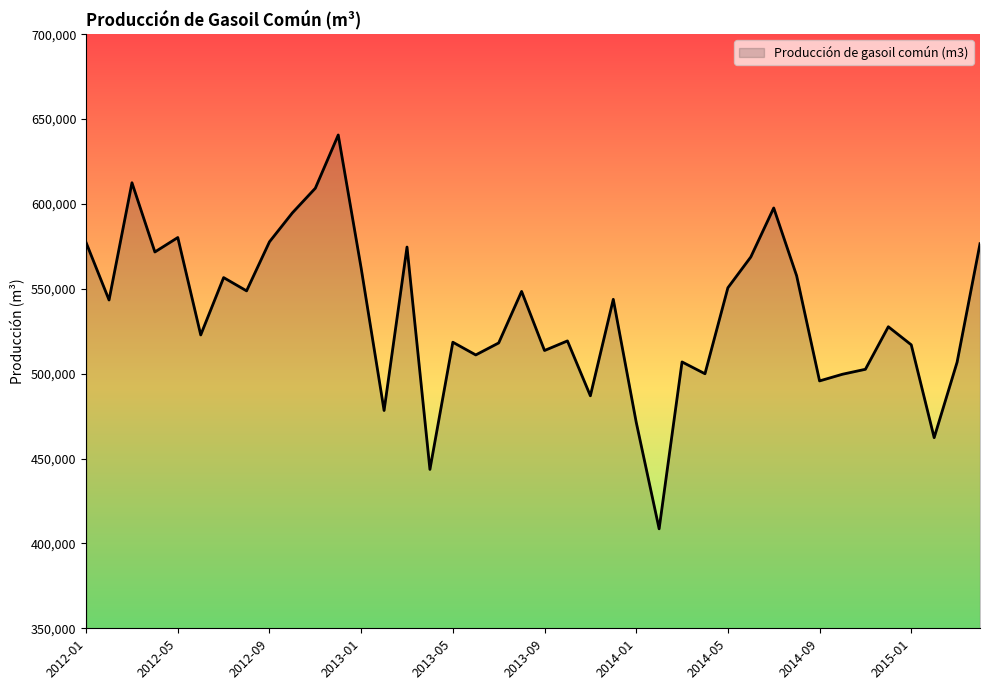

How many lines are shown in the chart?

1